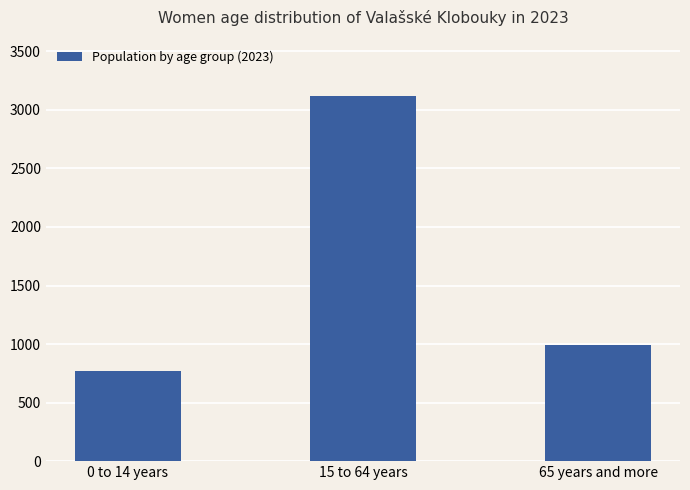

What is the minimum value shown in the chart?

767